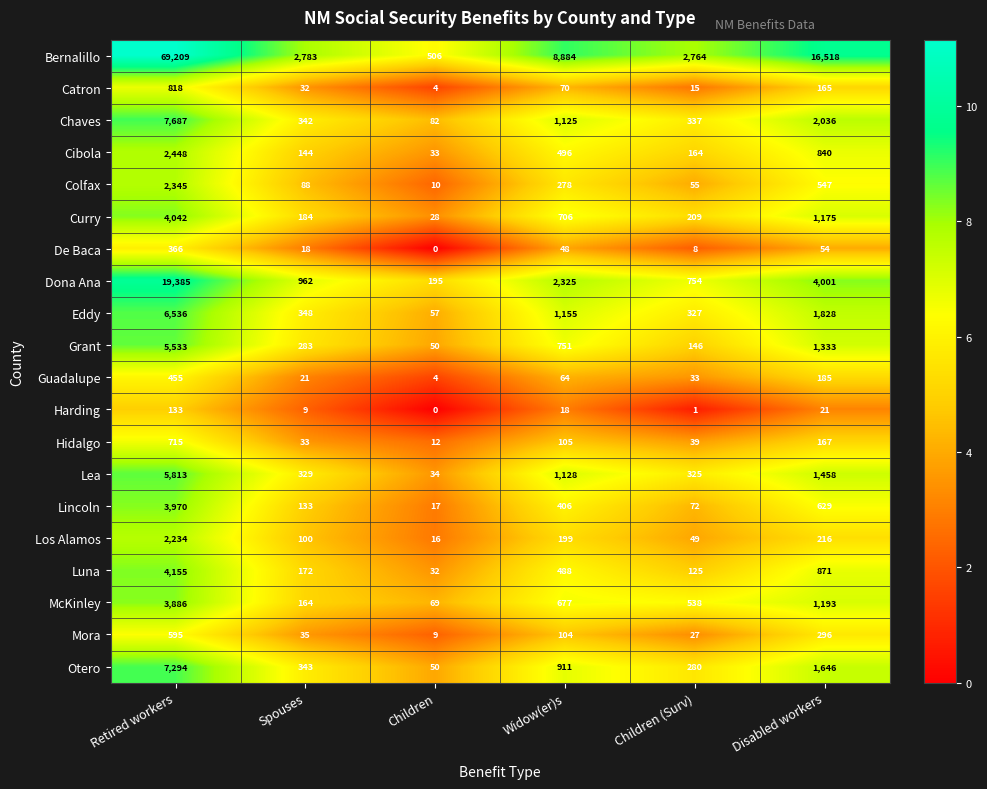

What is the total value across all series at Children (Surv)?

6268